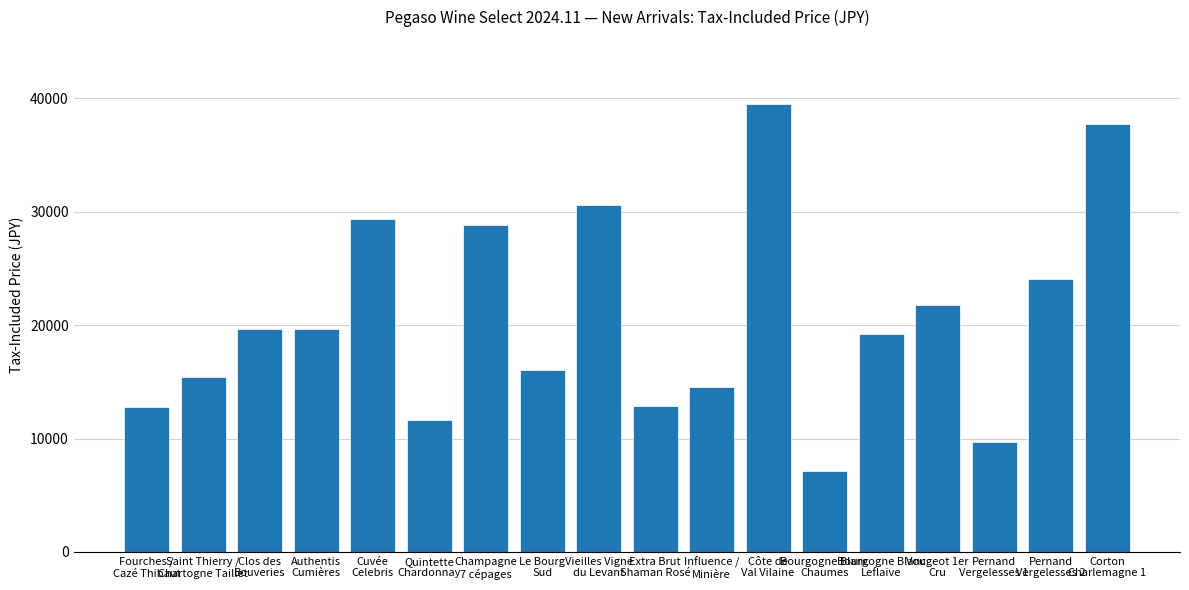

What is the approximate value at Le Bourg
Sud?

16060